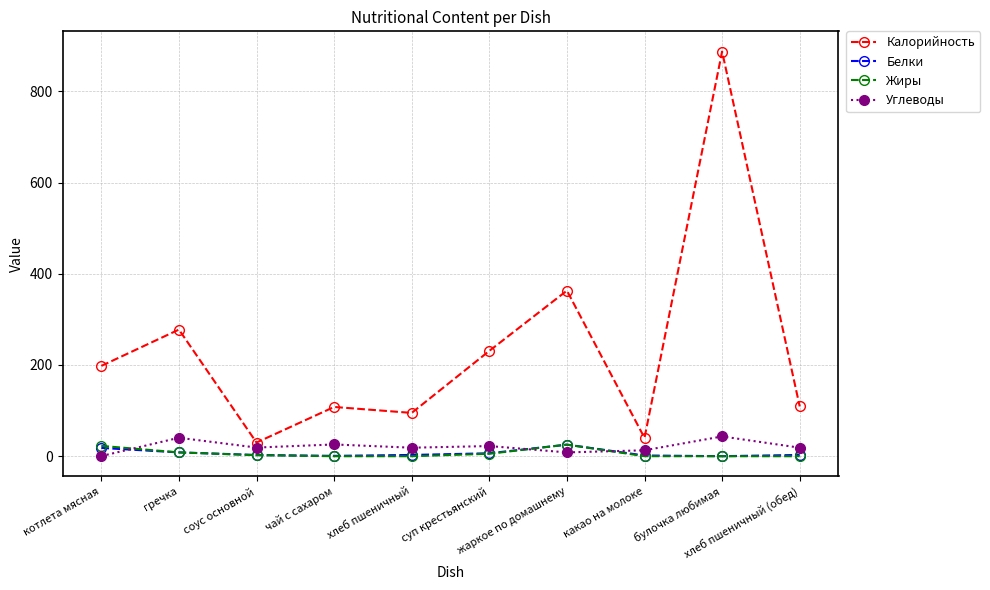

True or false: Углеводы has more than 2 interior local peaks.

True